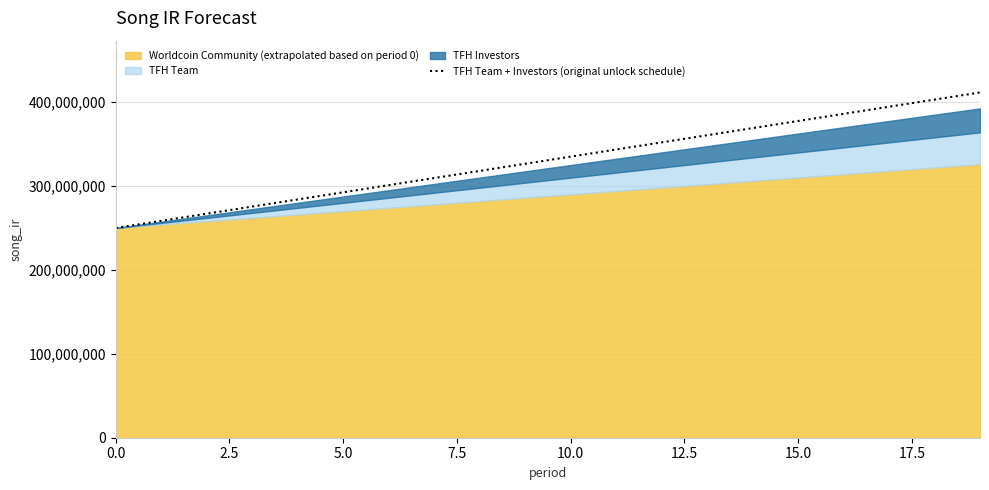

True or false: the data shows 326500000 at 9.

True